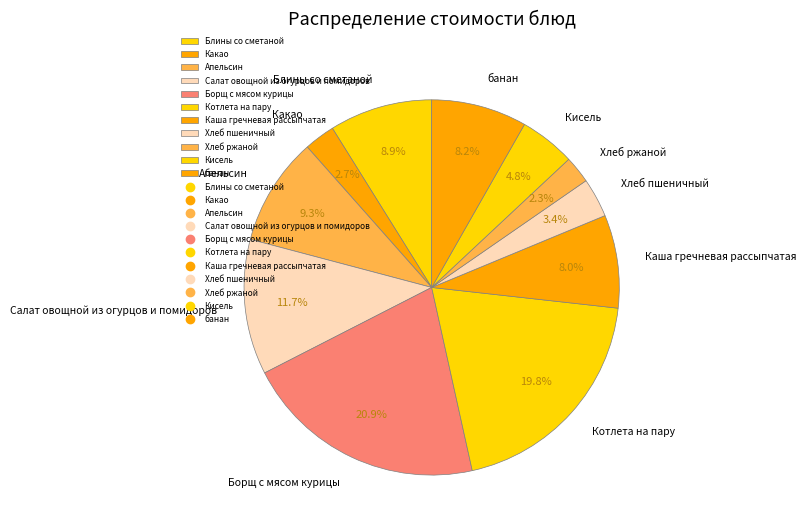

Is there a majority slice in this chart?

No